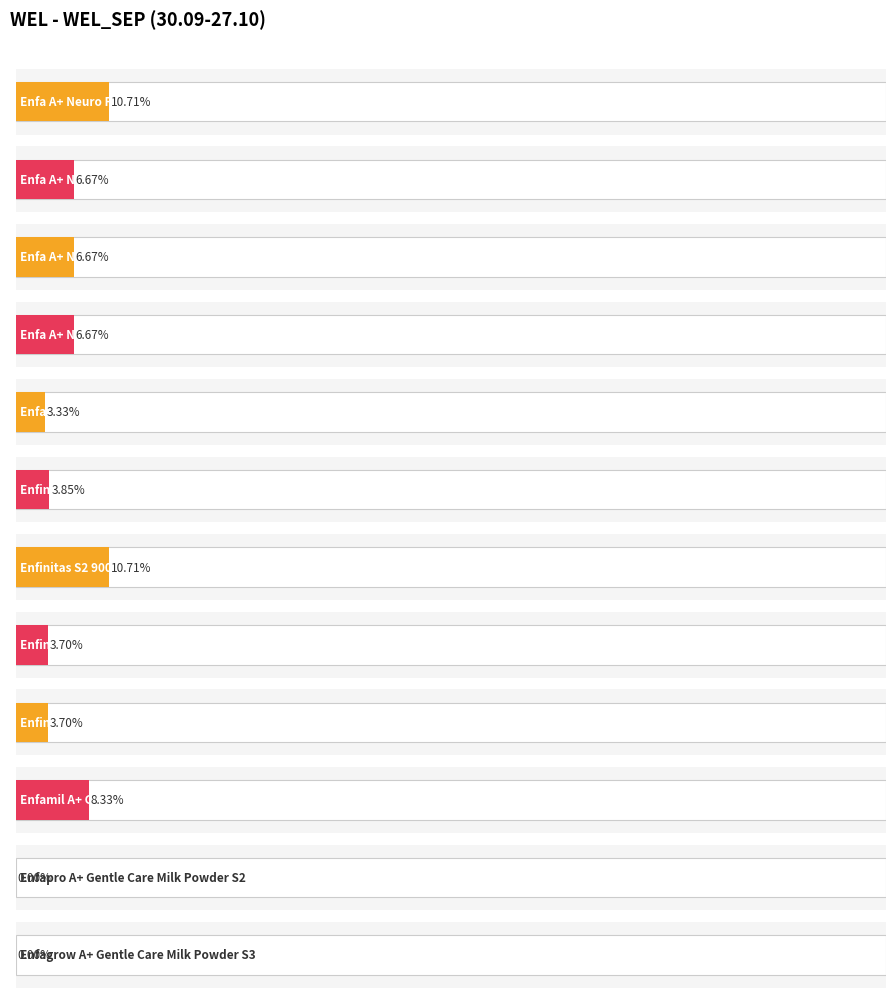

What position from the right is Enfa A+ Neuro Pro Stage 2 900g?

11